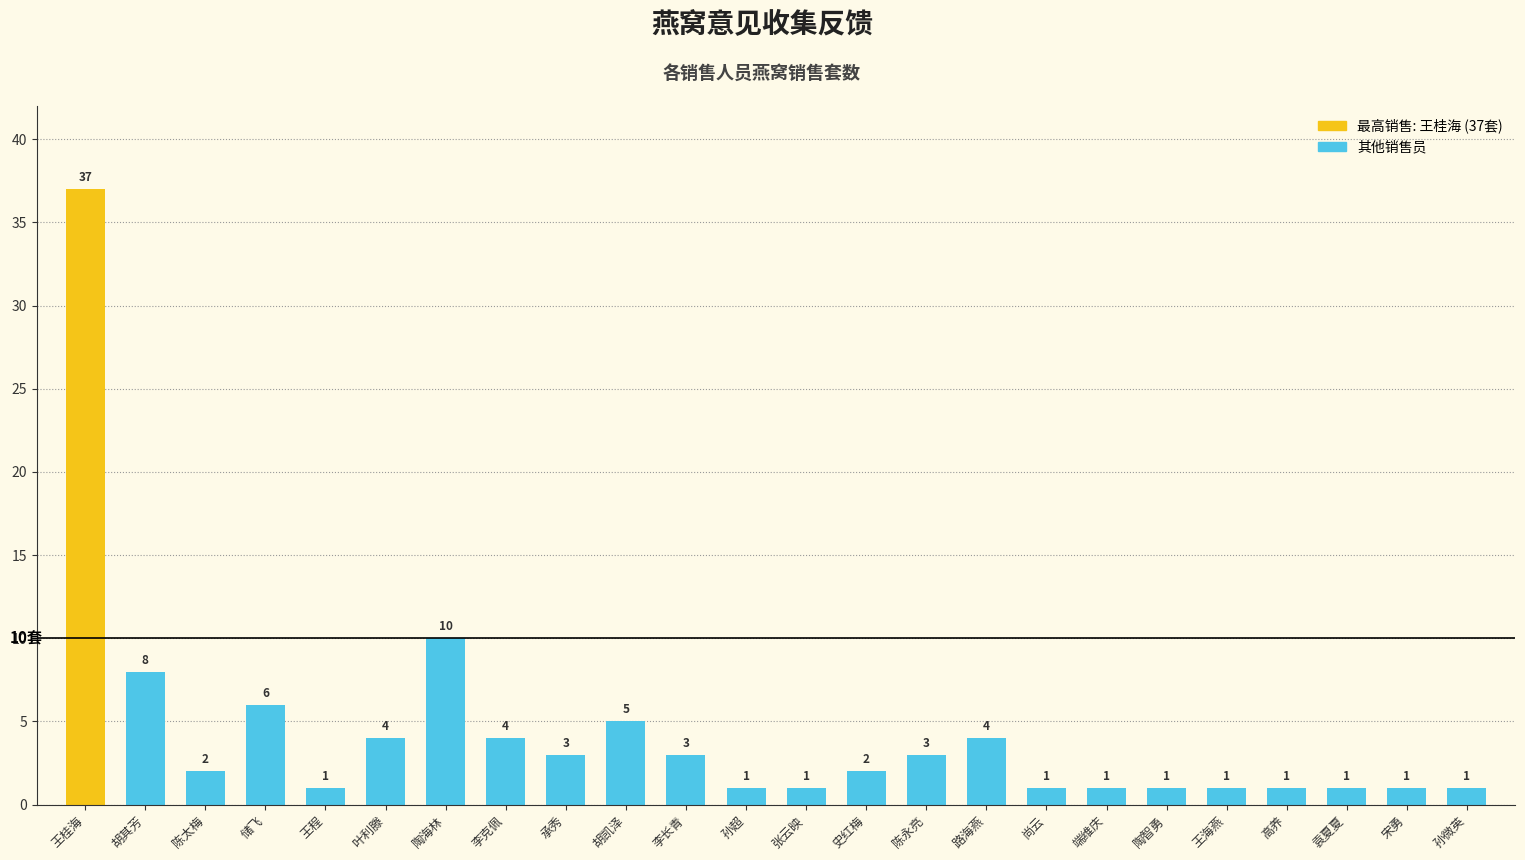

What is the change in value from 胡其芳 to 王海燕?

-7